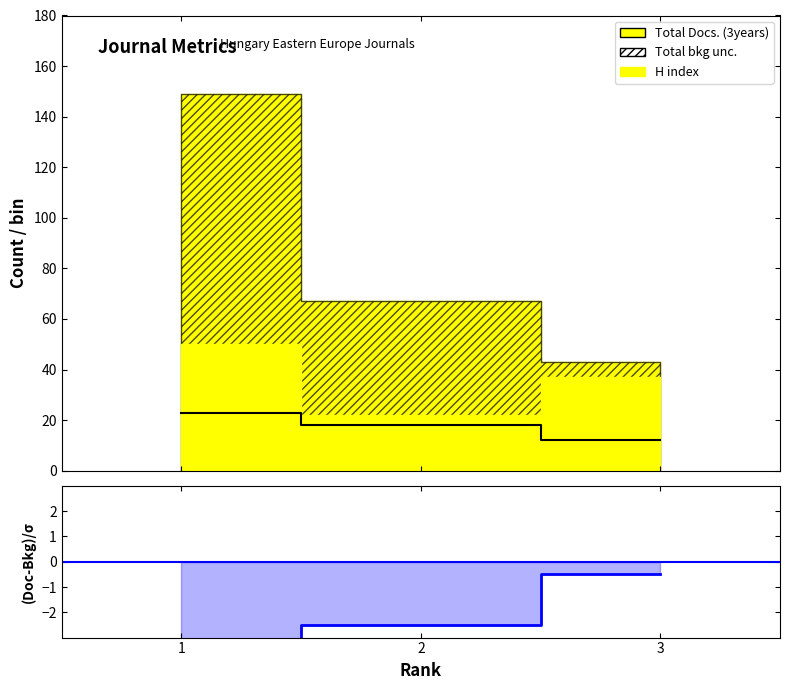

True or false: (Docs2023-Docs3yr)/H has a value of -0.2 at 3.

False